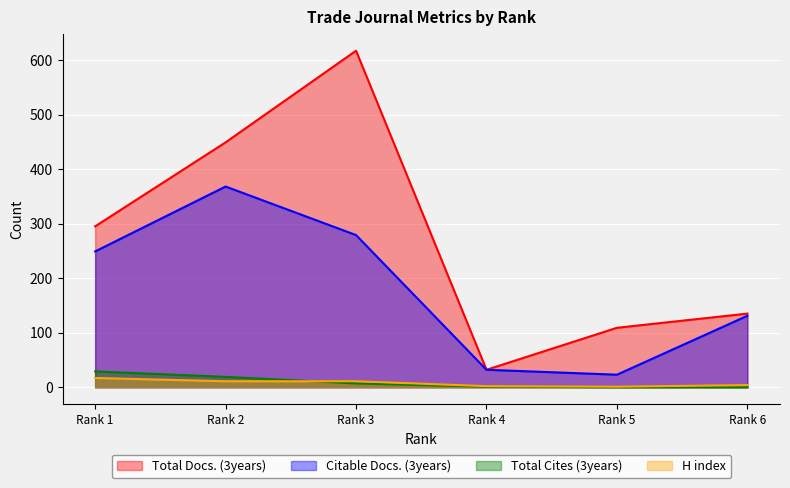

How many positive values does the Total Cites (3years) series have?

4